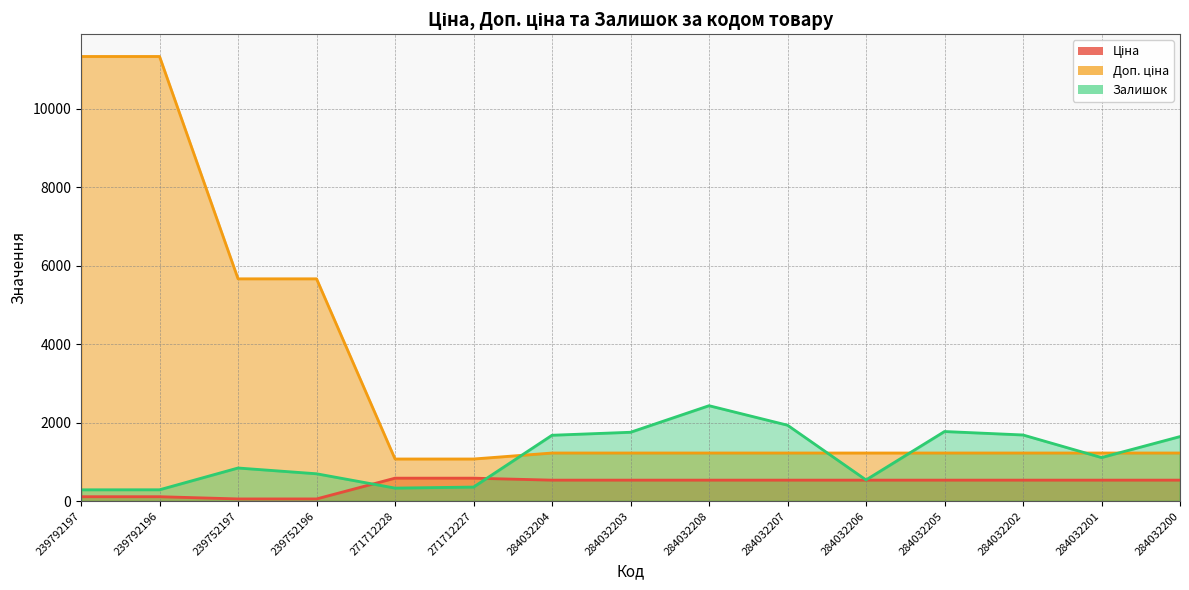

Which series has the largest total across all categories?

Доп. ціна